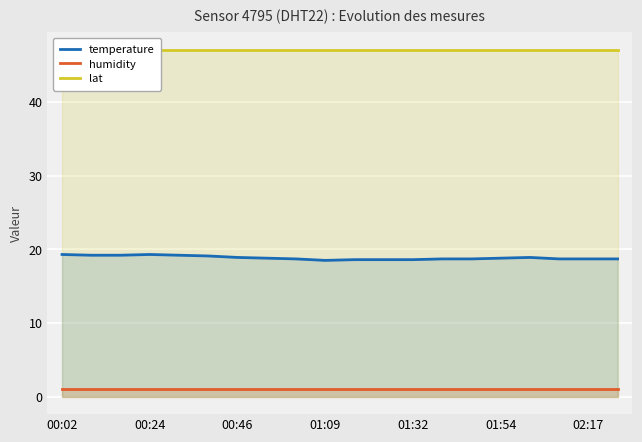

What is the maximum value shown in the chart?

47.1